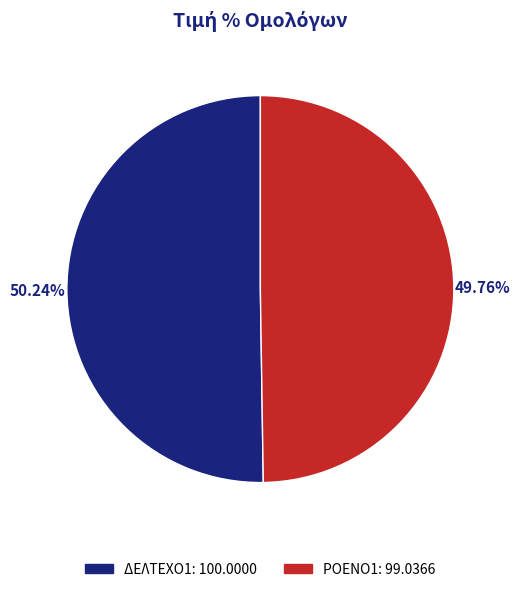

Approximately how many times larger is the value at ΡΟΕΝΟ1 compared to ΔΕΛΤΕΧΟ1?

1.0